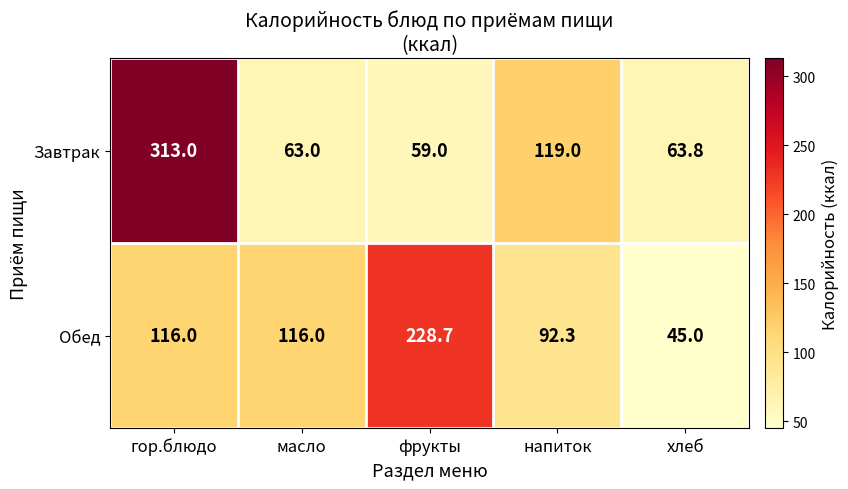

How many categories are shown in the chart?

5